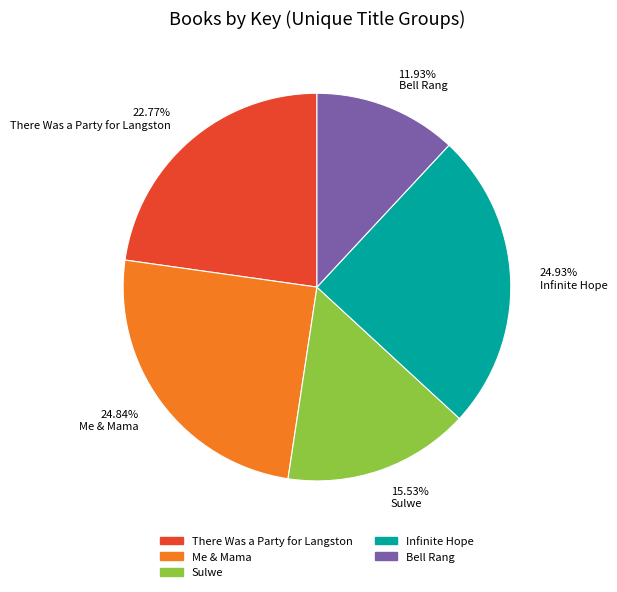

Which has a higher value, Bell Rang or There Was a Party for Langston?

There Was a Party for Langston